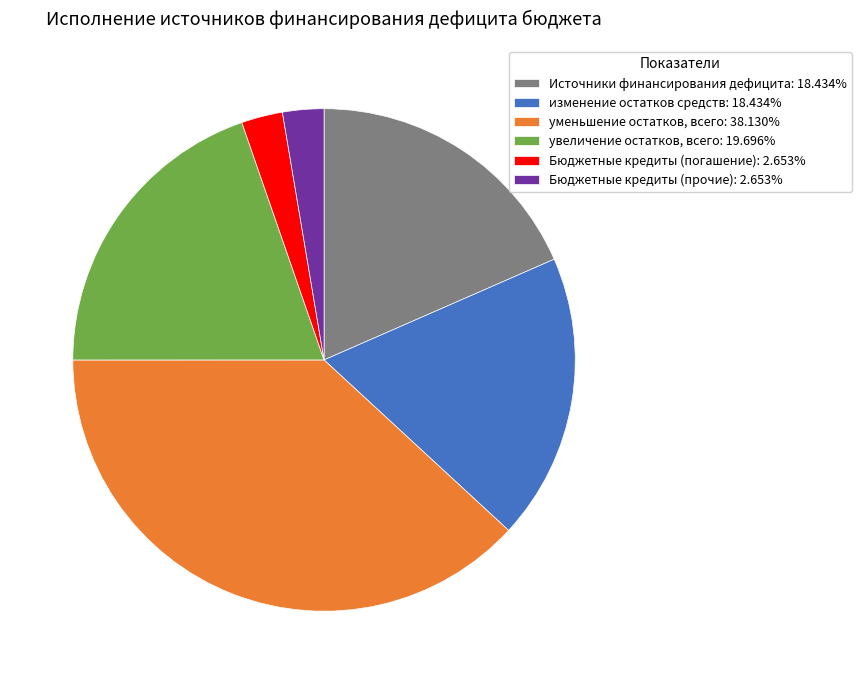

Count the number of slices in the pie.

6